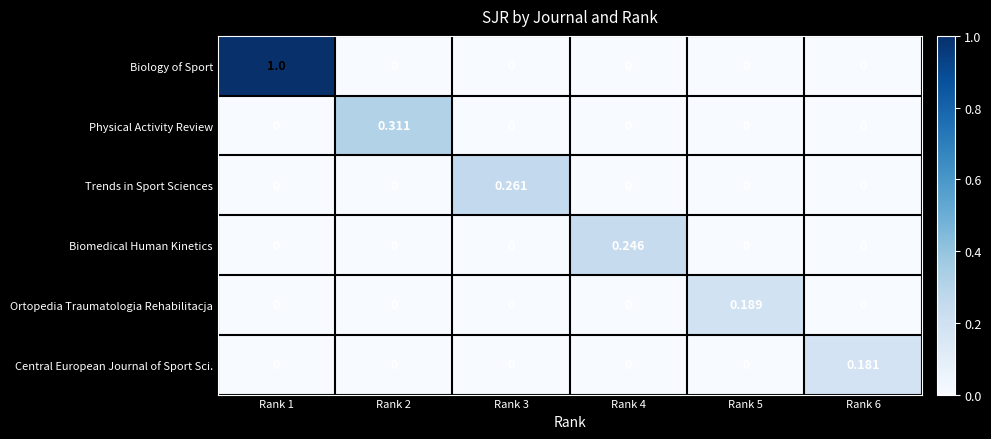

Which series has the largest range (max minus min)?

Biology of Sport